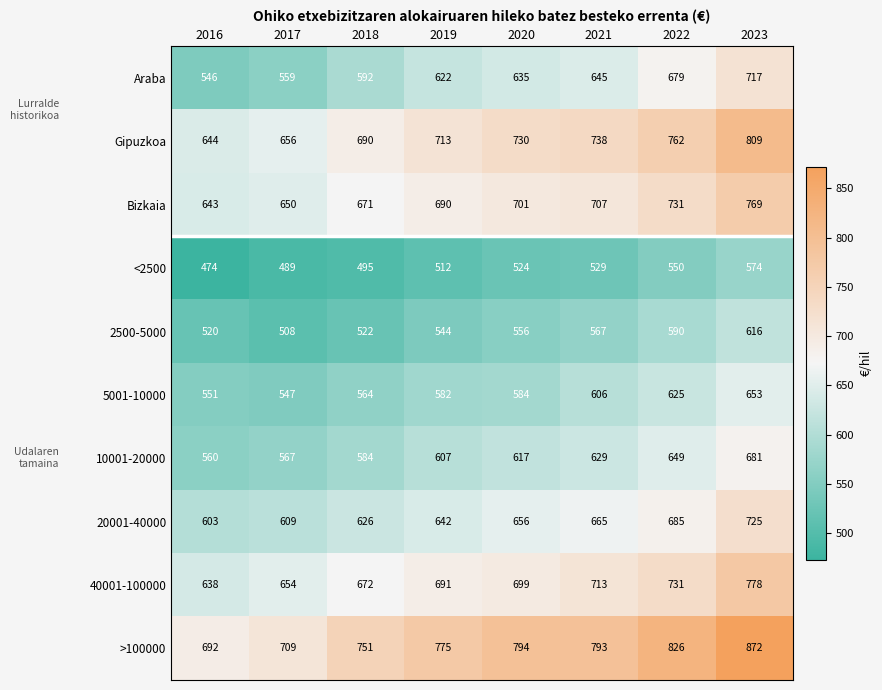

Which series changed the most between 2019 and 2023?

>100000